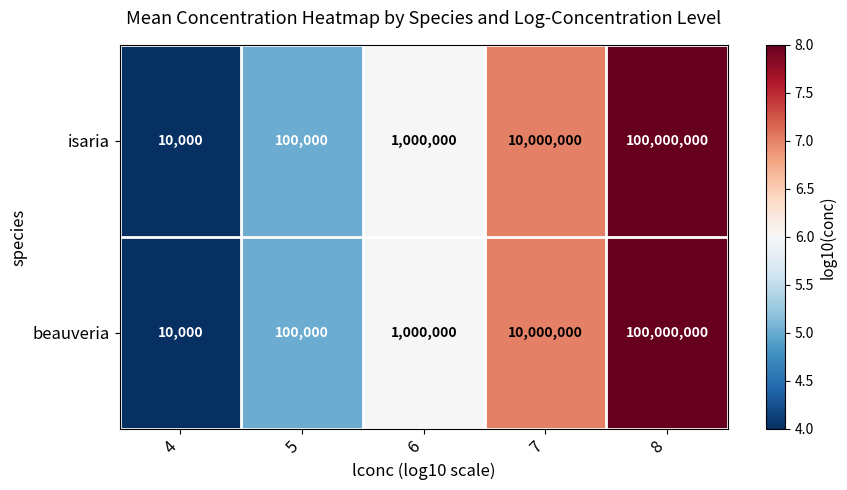

The isaria series shows 16081868 at 7. True or false?

False